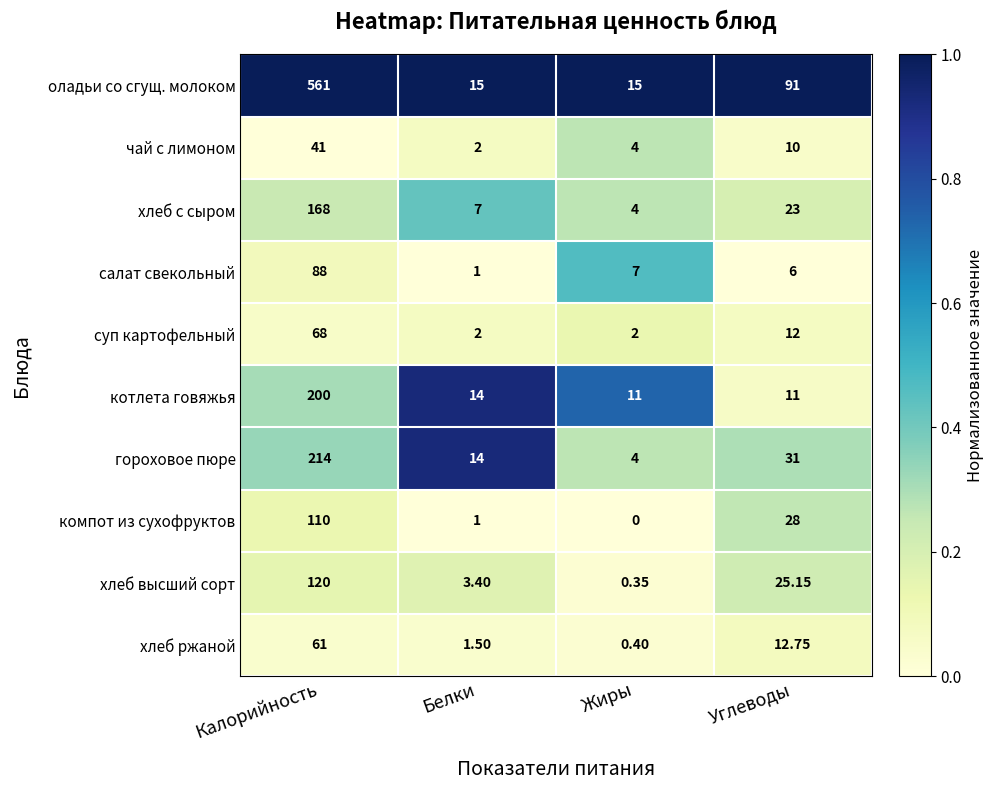

At which category is the sum across all series the highest?

Калорийность